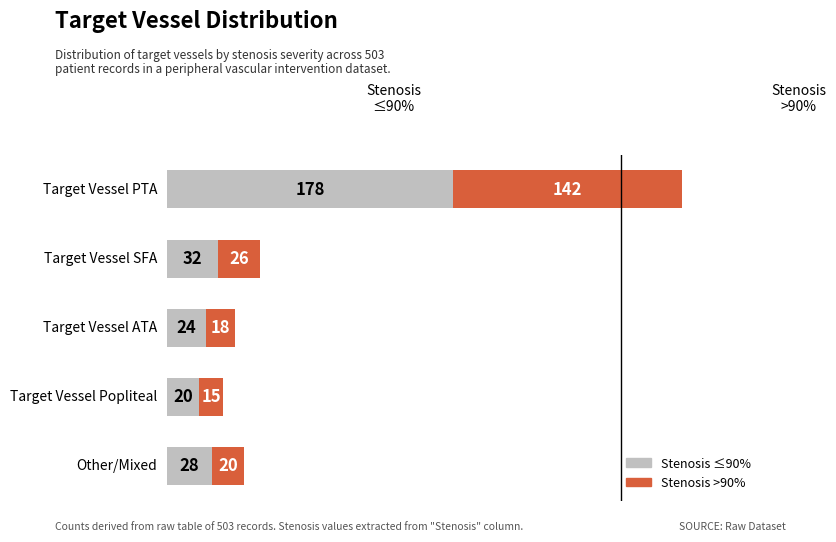

Rank the categories by Stenosis ≤90% value from lowest to highest.

Target Vessel Popliteal, Target Vessel ATA, Other/Mixed, Target Vessel SFA, Target Vessel PTA